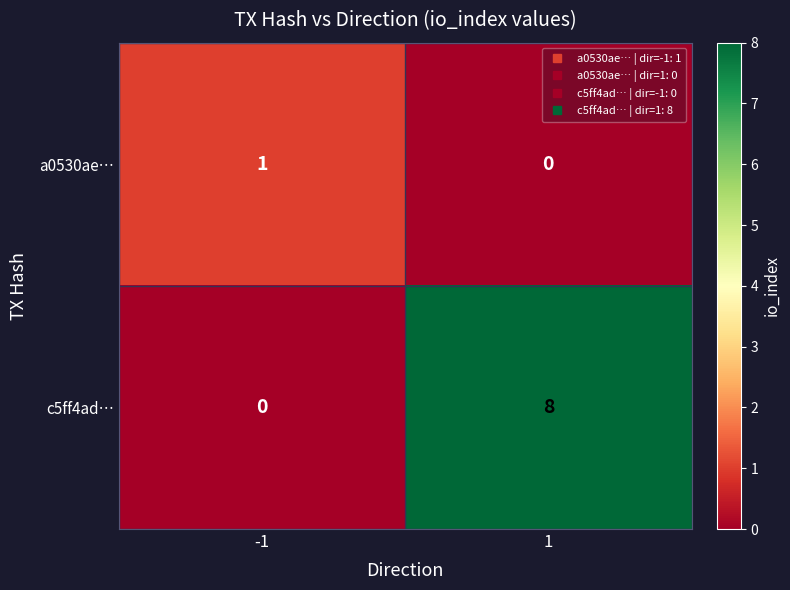

Which series has the widest spread of values?

c5ff4ad…